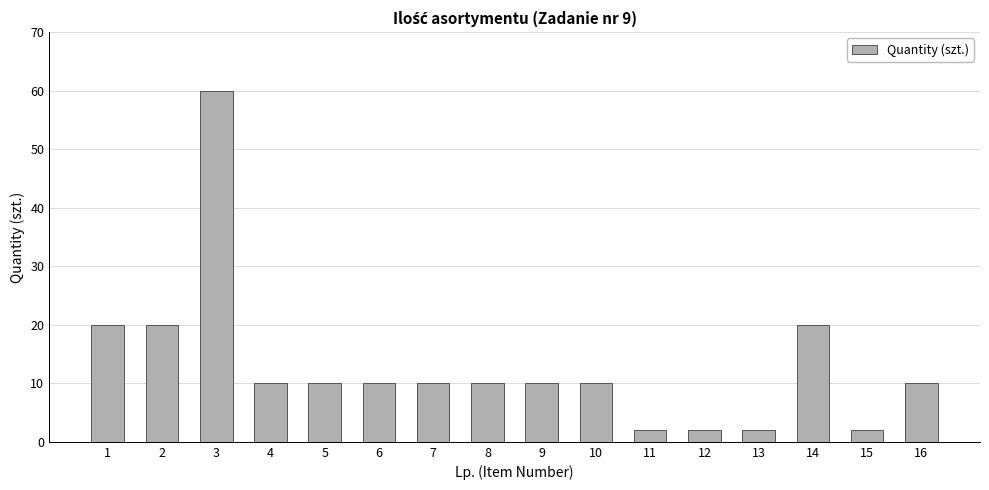

What is the difference between the second highest and second lowest values?

18